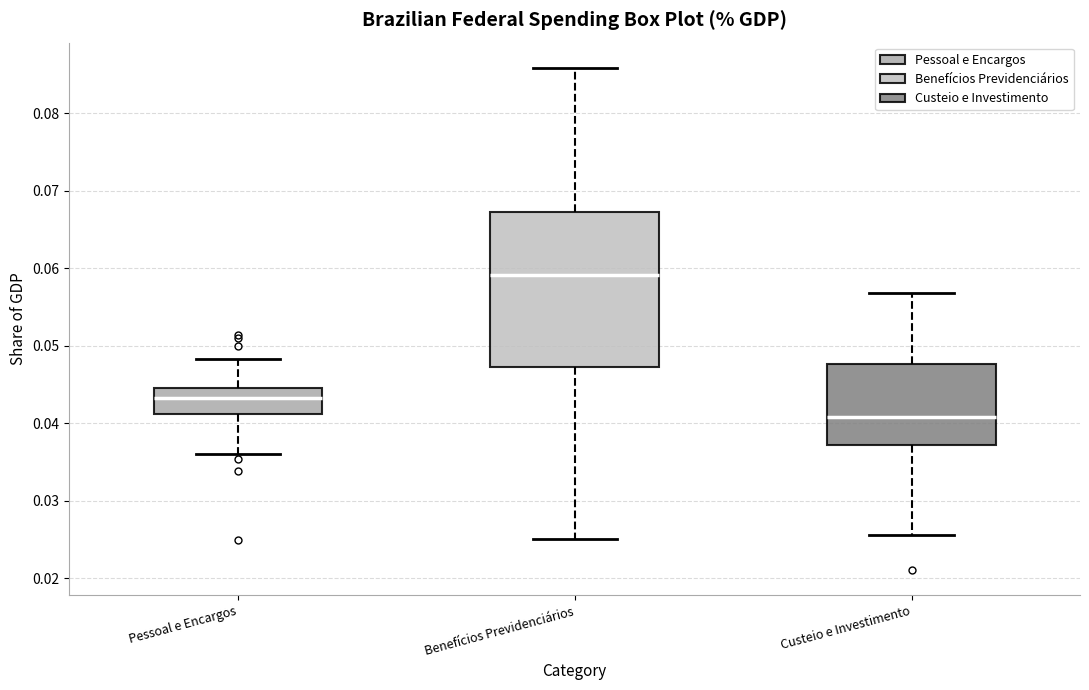

Comparing the boxes themselves (not the whiskers), which one is the tallest?

Benefícios Previdenciários